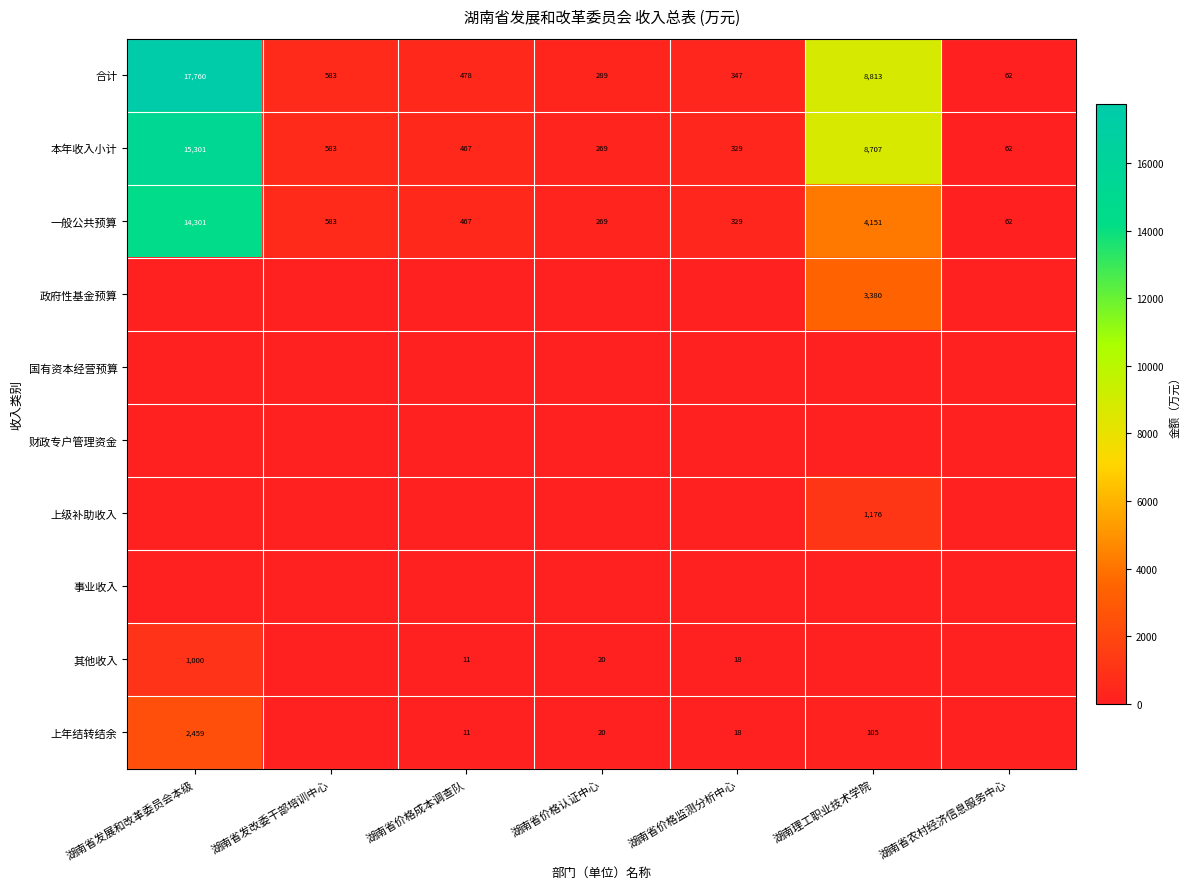

Where does the 本年收入小计 series first go above 467?

湖南省发展和改革委员会本级